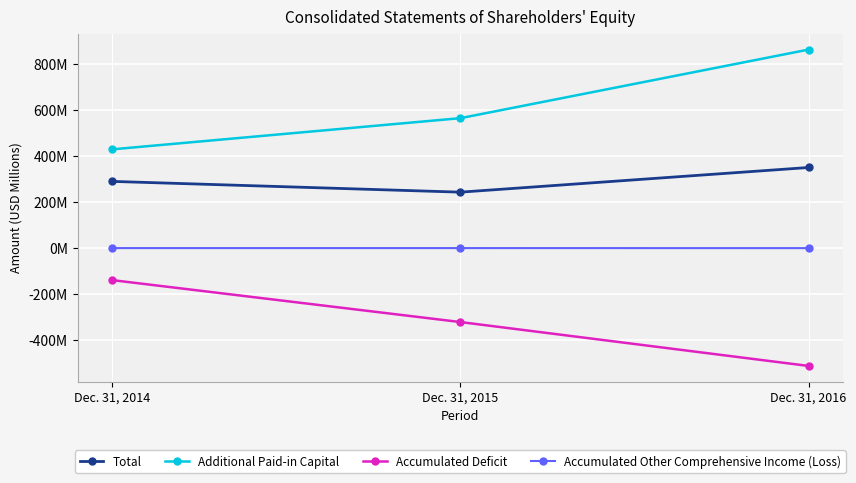

Which series has the largest range (max minus min)?

Additional Paid-in Capital